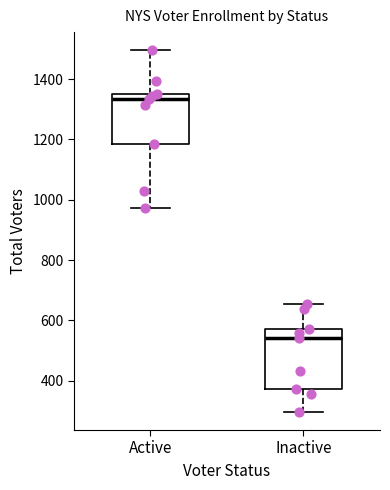

Reading left to right, read every box against the y-axis: the position of its median line, the range the box covers, and the ends of its whiskers. The values are not printed on the chart, so give them approximately, as read against the axis.

Active: median 1340, box 1180 to 1360, whiskers 980 to 1500
Inactive: median 540, box 380 to 580, whiskers 300 to 660